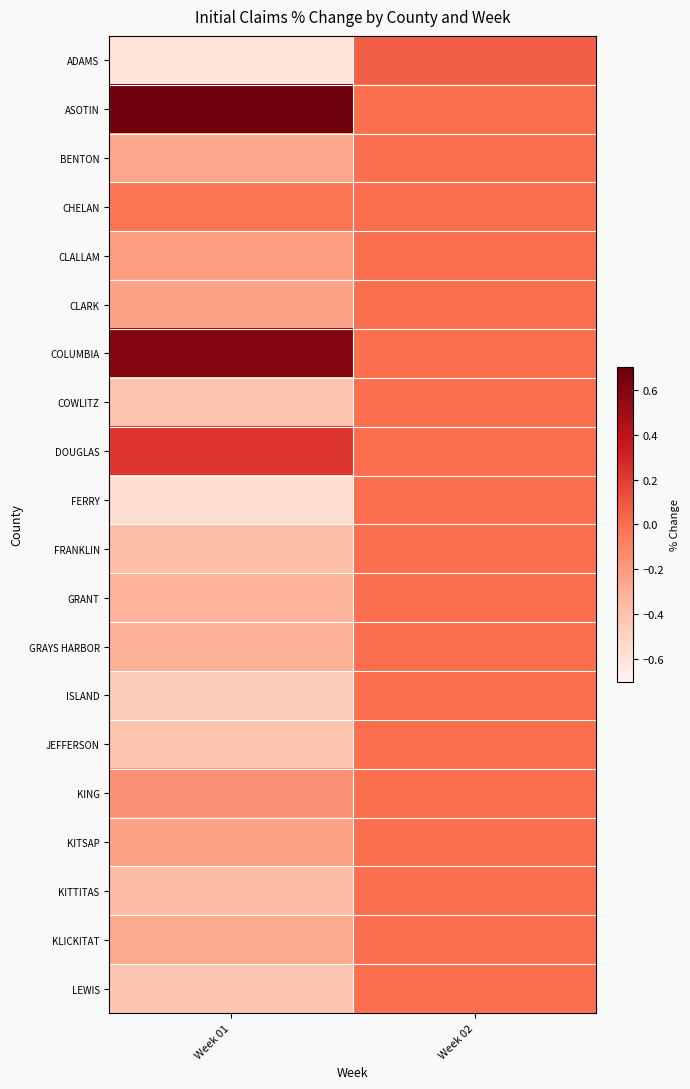

At how many categories does at least one series exceed 0?

2